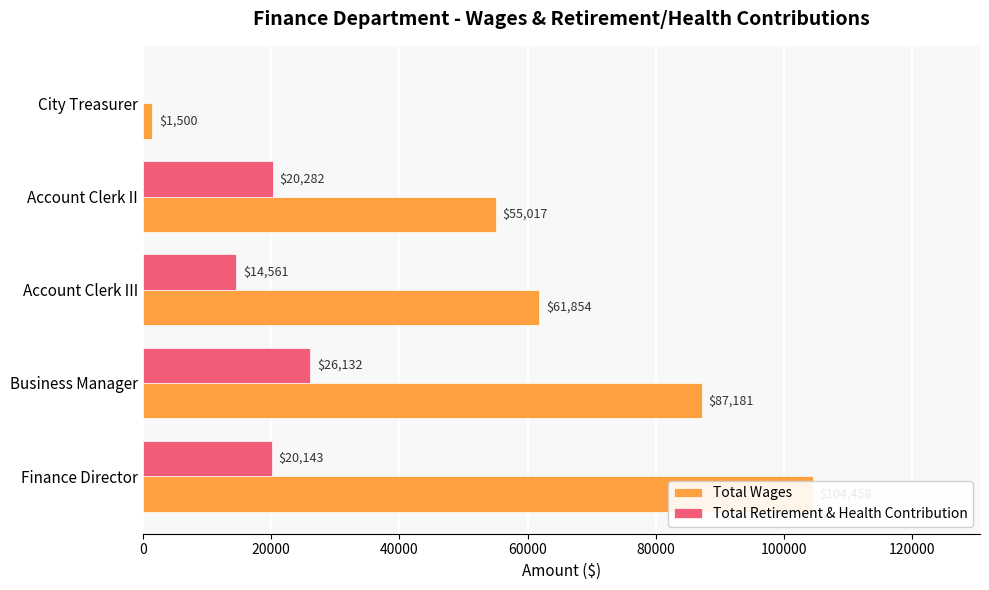

What is the value of the Total Retirement & Health Contribution bar at the 3rd from the left?

14561